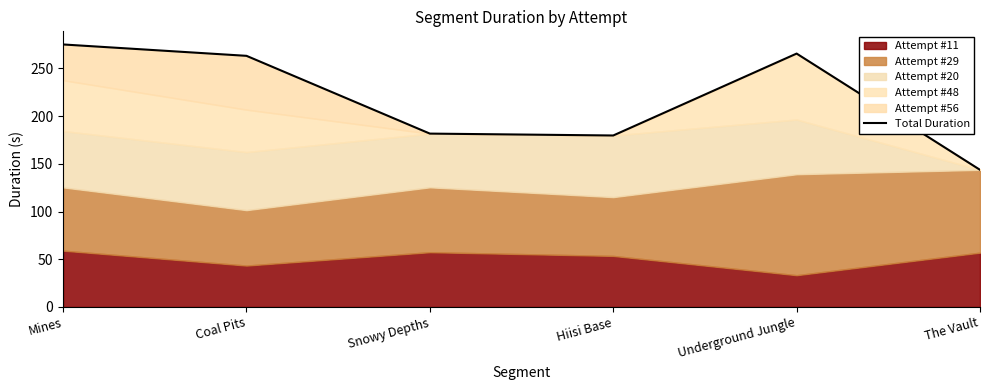

How many data points are above 263?

3